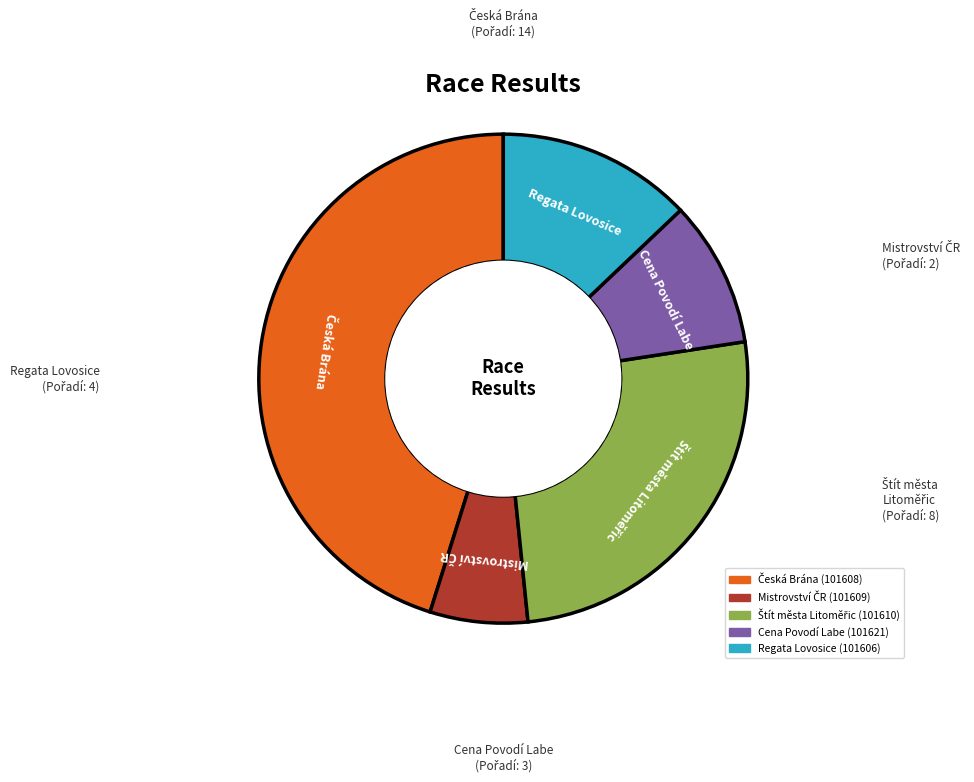

How many segments does this pie chart have?

5